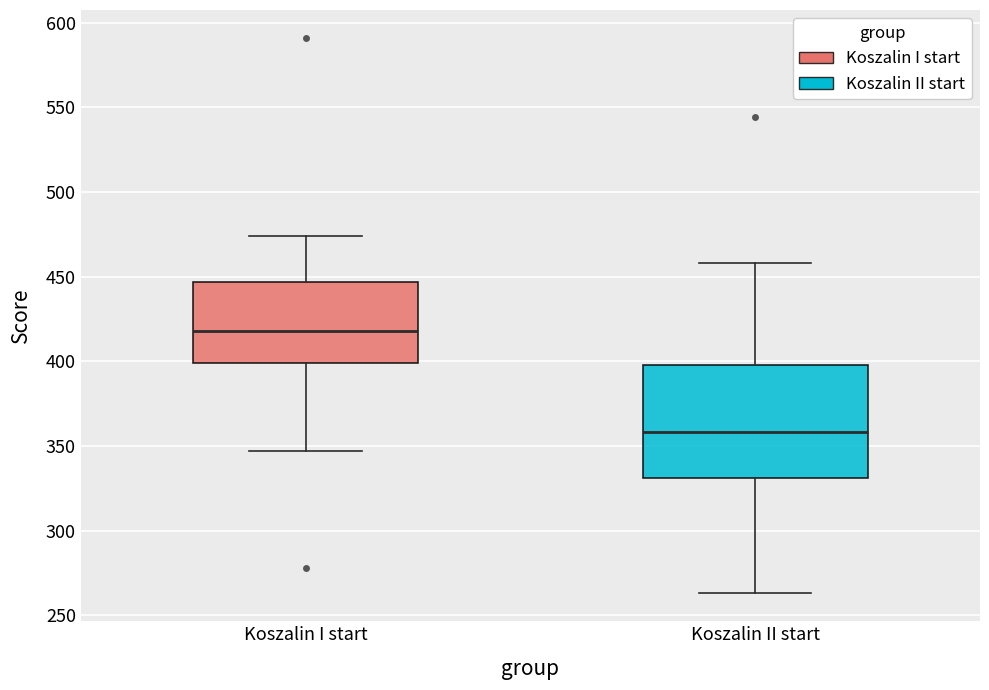

Where does the lower whisker of the box for Koszalin I start end on the y-axis? The values are not printed on the chart, so give them approximately, as read against the axis.

345